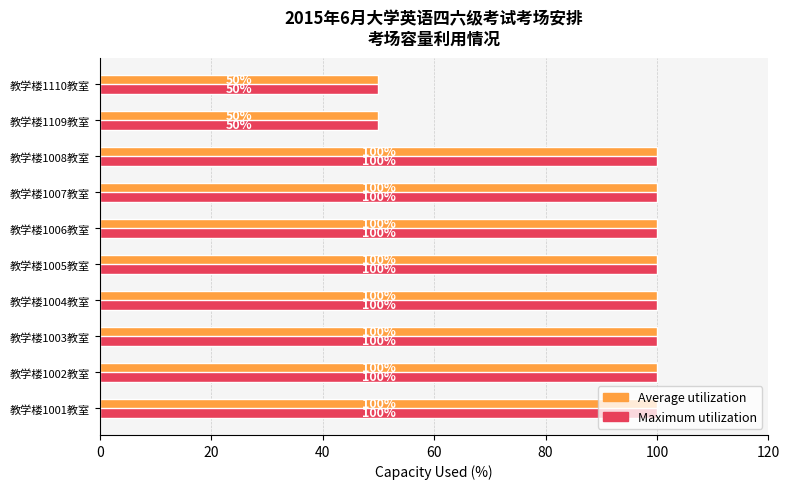

At how many categories does at least one series exceed 94?

8